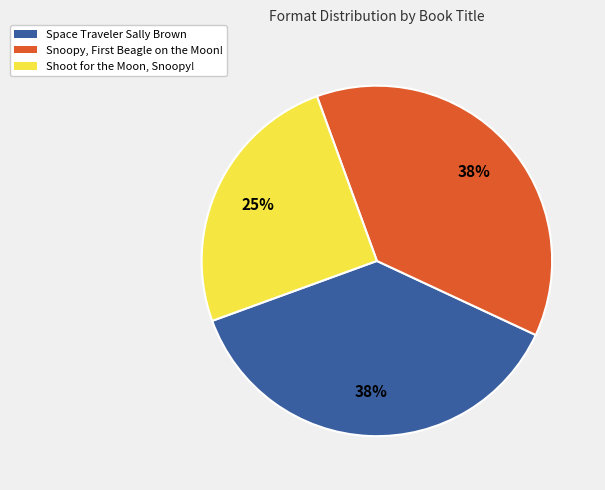

Which category has the smallest portion of the pie?

Shoot for the Moon, Snoopy!